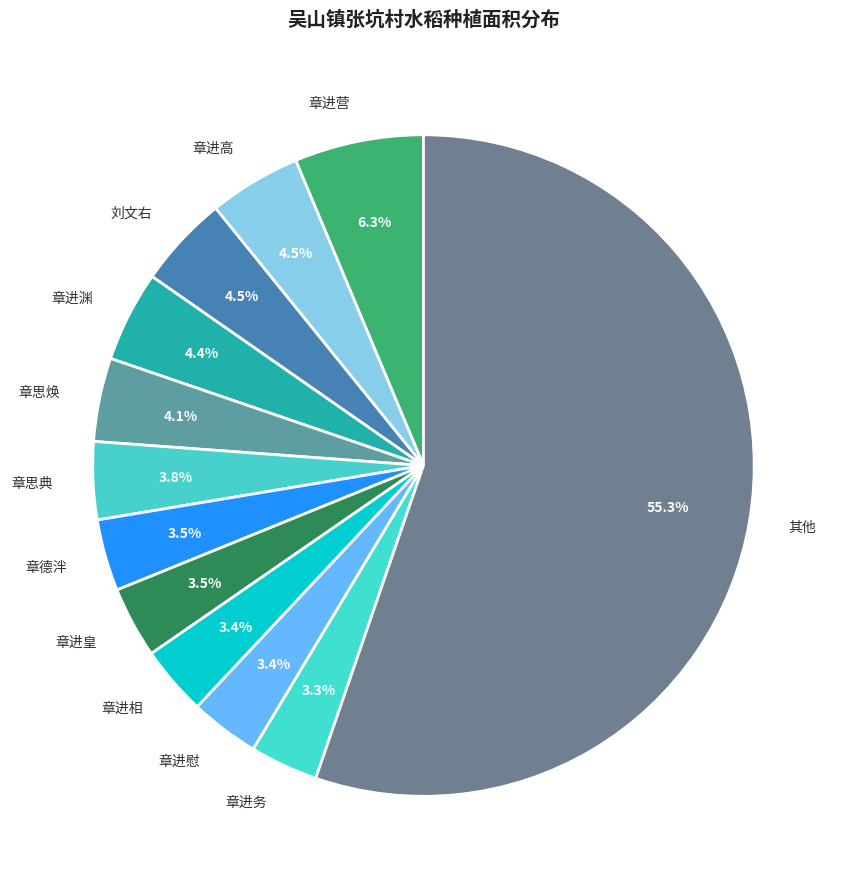

Is the sum of 其他 and 章进渊 greater than half?

Yes